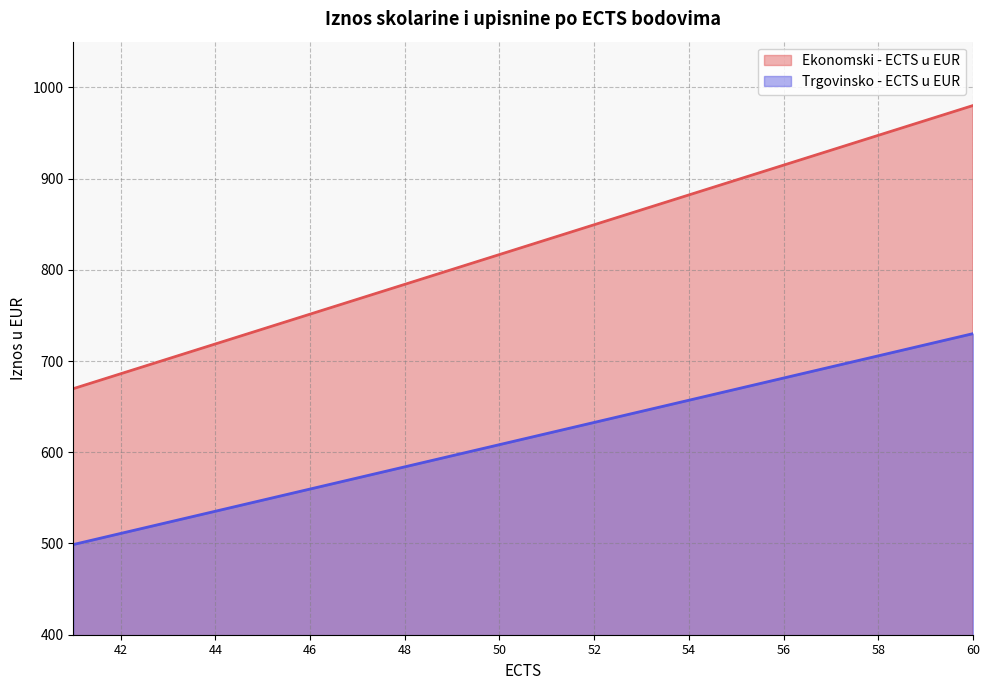

True or false: Ekonomski - ECTS u EUR and Trgovinsko - ECTS u EUR intersect in this chart.

False